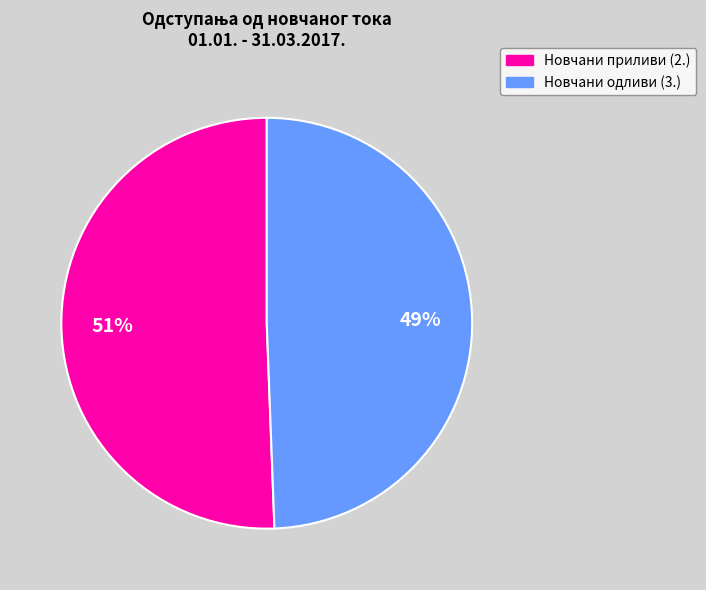

Approximately how many times larger is the value at Новчани приливи (2.) compared to Новчани одливи (3.)?

1.0